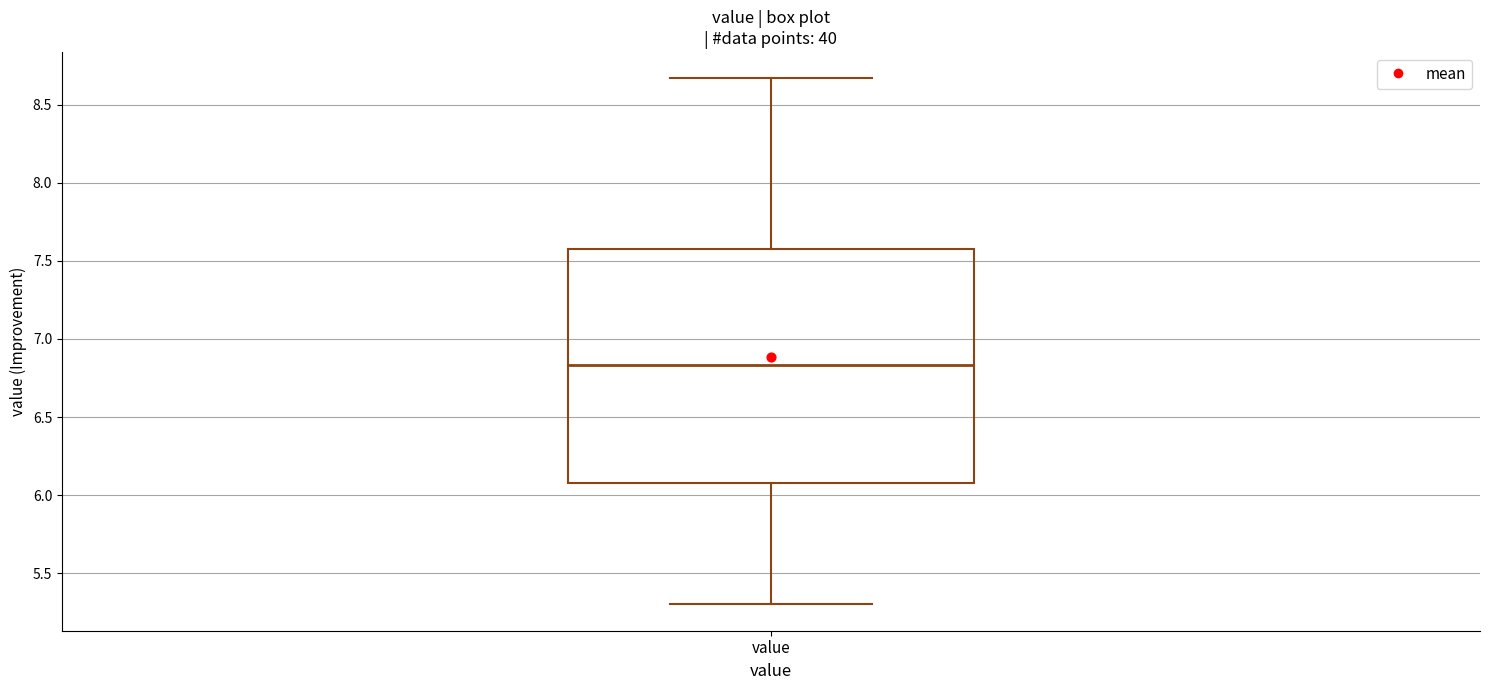

Transcribe this box plot: give where the median line is, the range the box spans, and where the two whiskers end, as read against the y-axis. The values are not printed on the chart, so give them approximately, as read against the axis.

median 6.85, box 6.10 to 7.60, whiskers 5.30 to 8.65